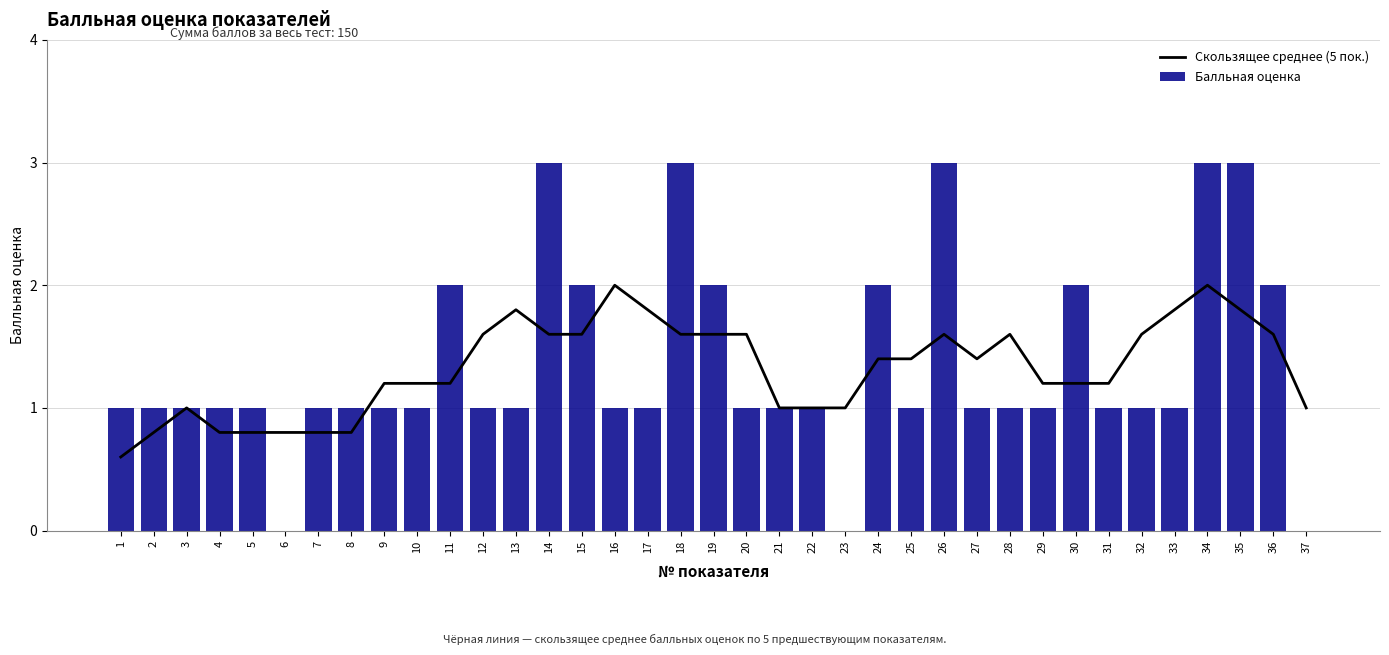

How many values in the Скользящее среднее (5 пок.) series are below 1?

7